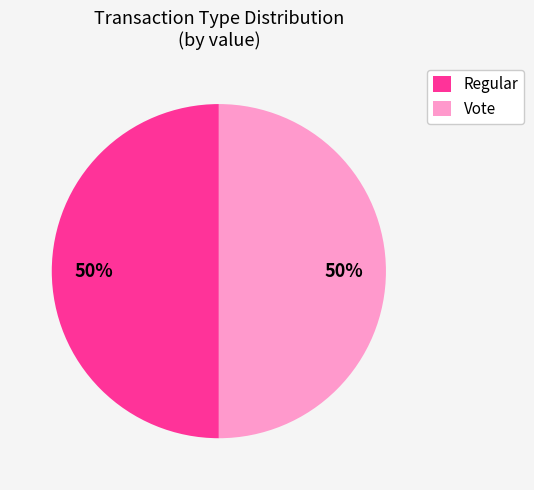

To the nearest percent, what percentage of the pie is Vote?

50%